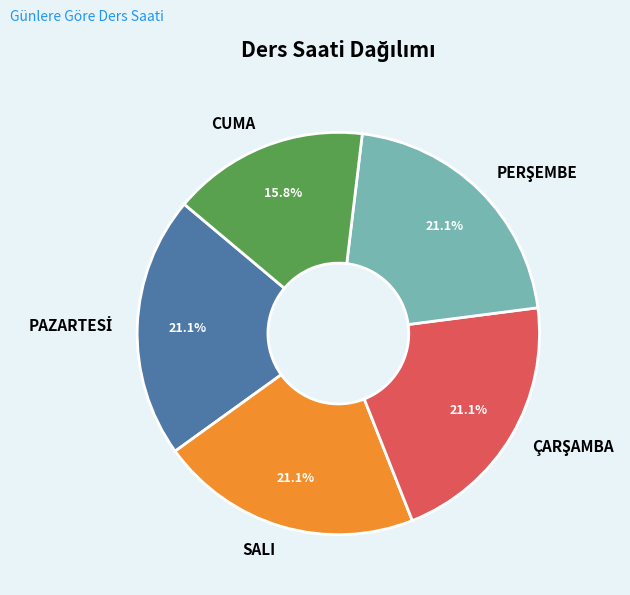

Which slice is the smallest?

CUMA